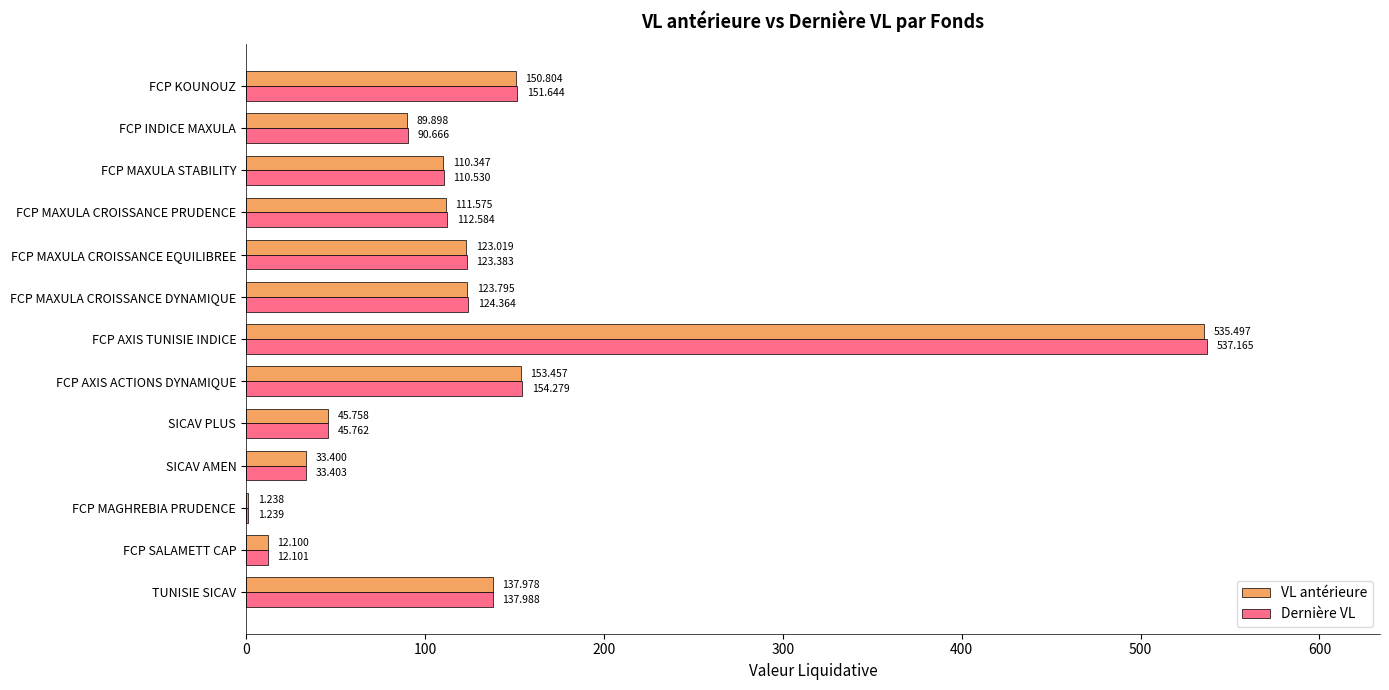

Which series has the largest total across all categories?

Dernière VL